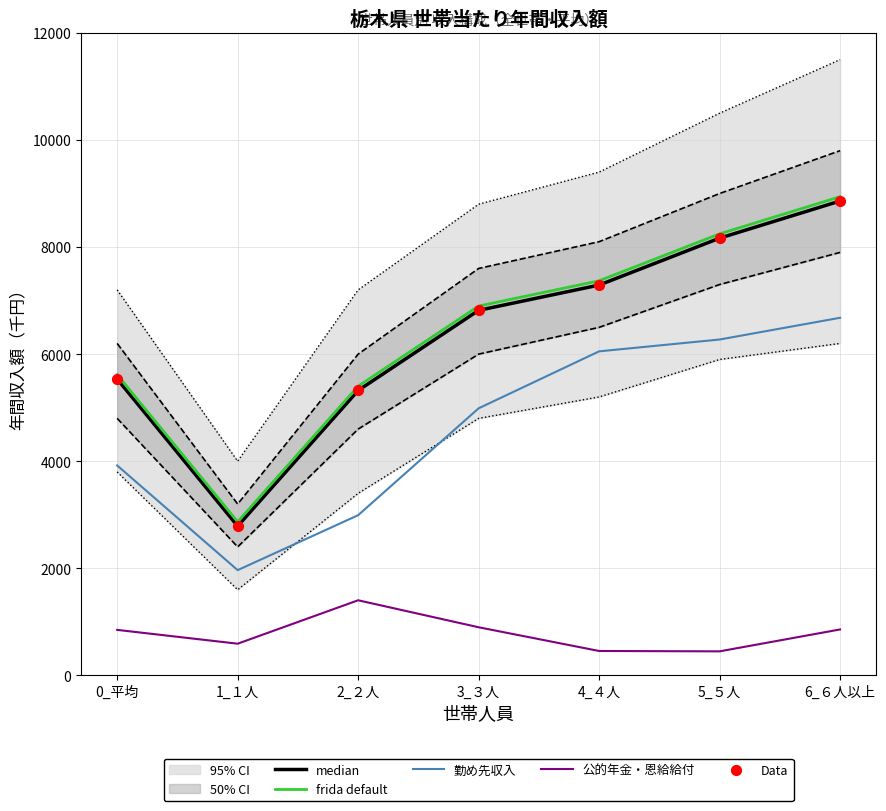

Is the value of 勤め先収入 at 3_３人 greater than the value of 公的年金・恩給給付 at 0_平均?

Yes